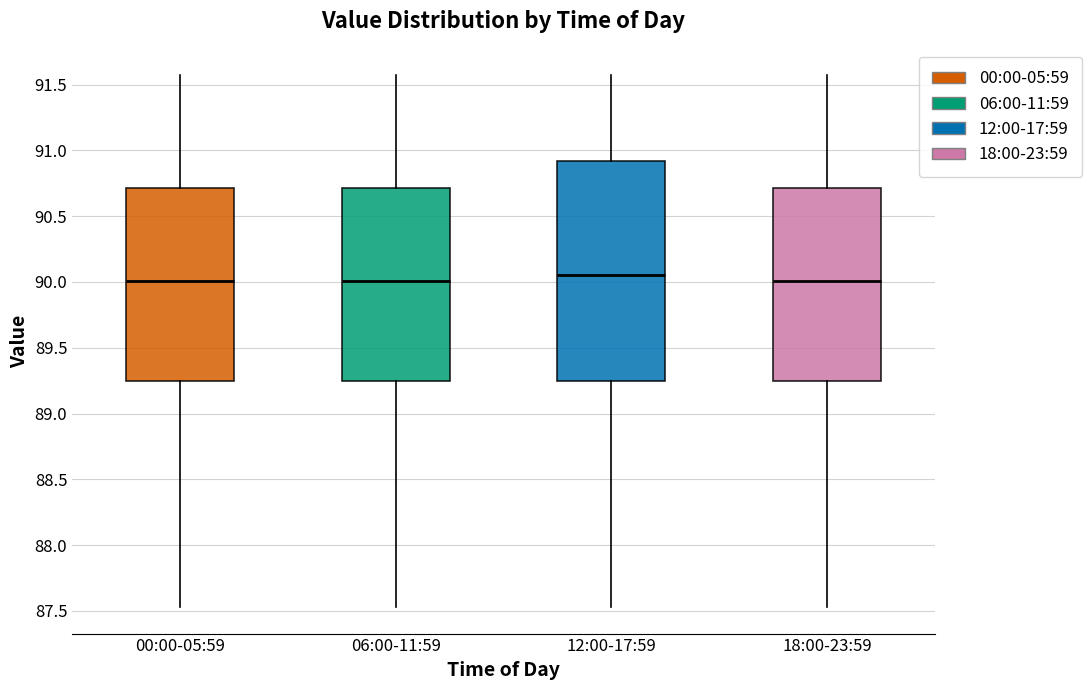

Where does the lower whisker of the box for 12:00-17:59 end on the y-axis? The values are not printed on the chart, so give them approximately, as read against the axis.

87.55